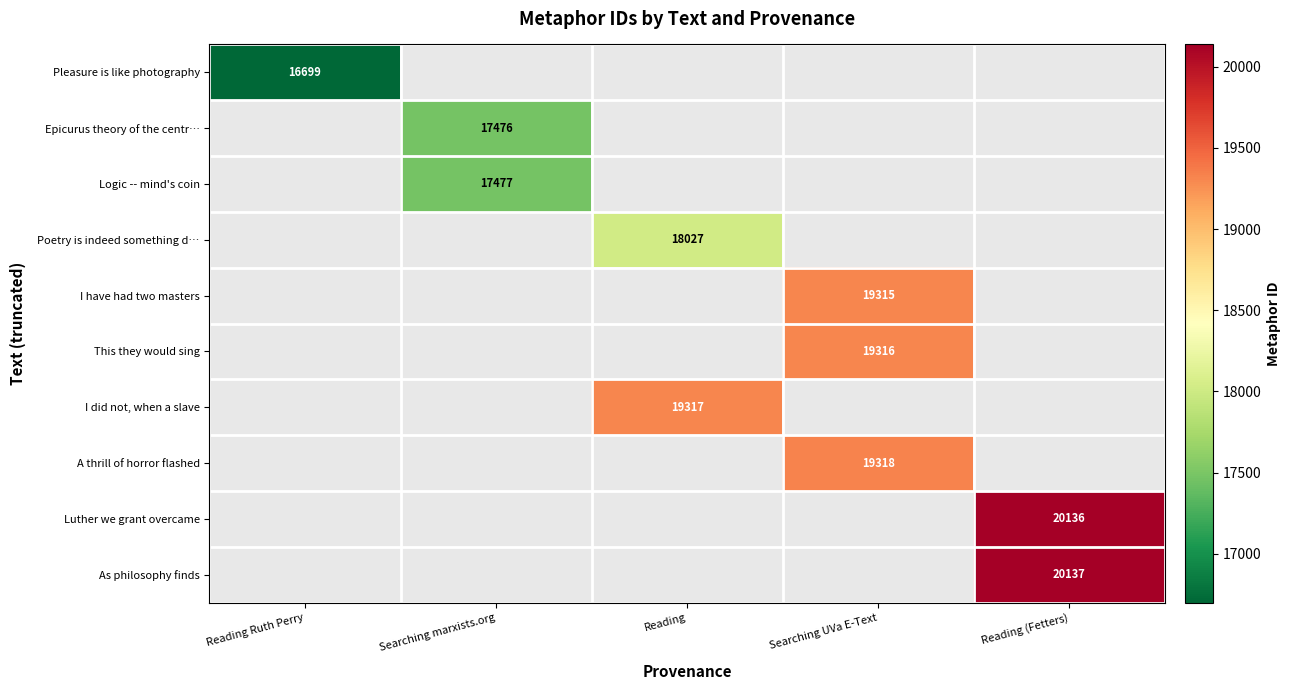

True or false: A thrill of horror flashed has a value of 10055 at Searching UVa E-Text.

False